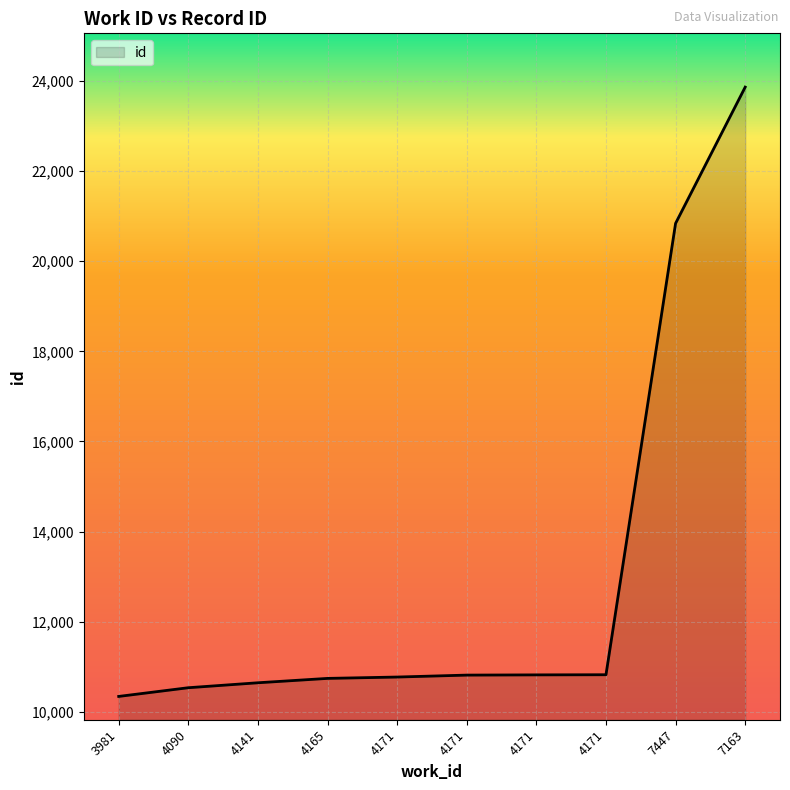

List the labels in order of value, largest first.

7163, 7447, 4171, 4171, 4171, 4171, 4165, 4141, 4090, 3981